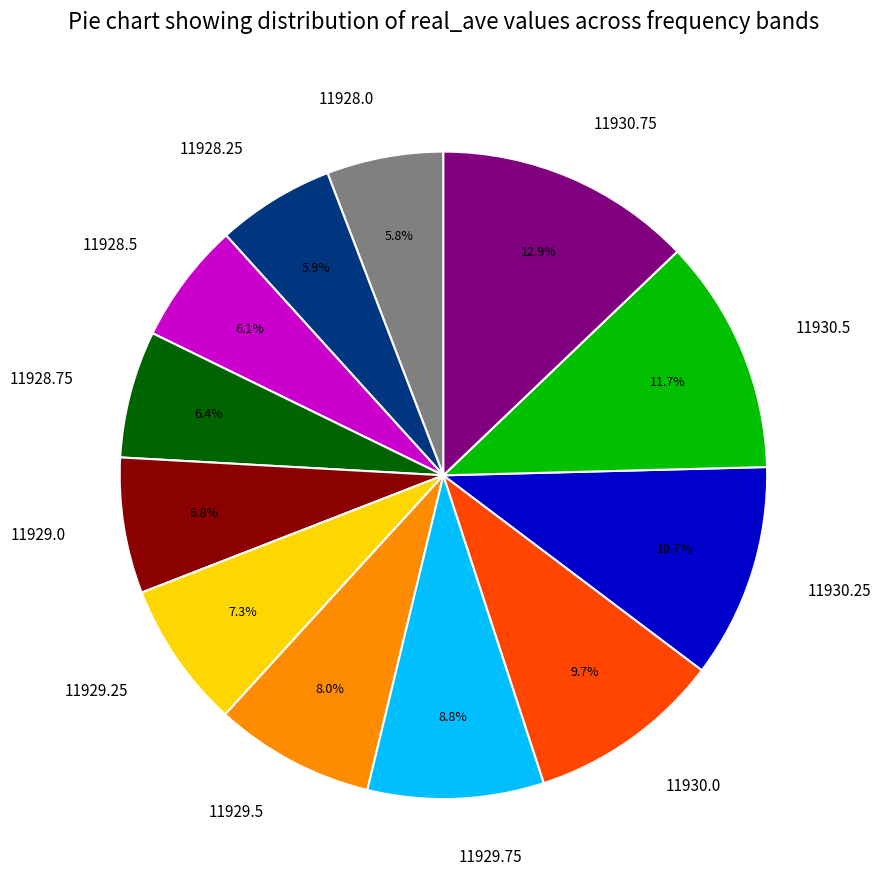

Combined, do 11930.25 and 11930.75 account for over 50%?

No